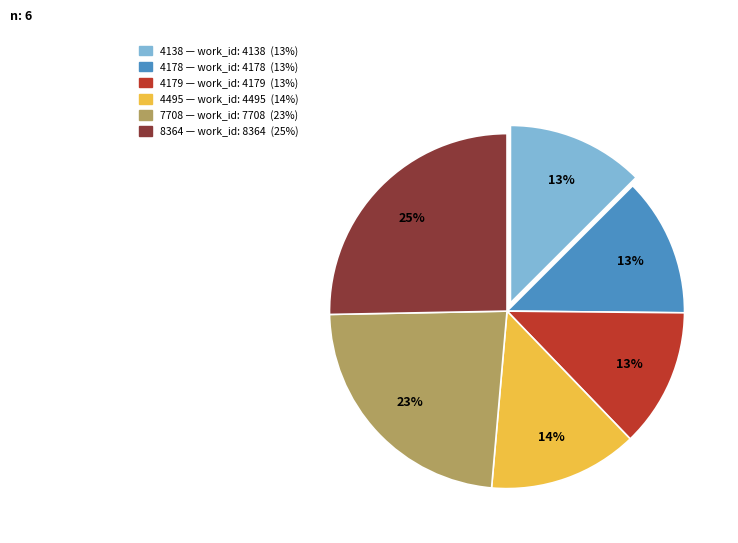

To the nearest percent, what is the average slice percentage?

17%